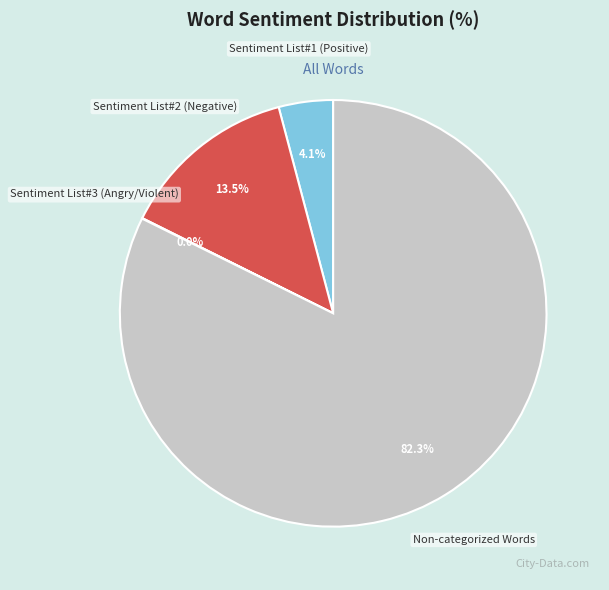

Is Non-categorized Words the majority of the pie?

Yes